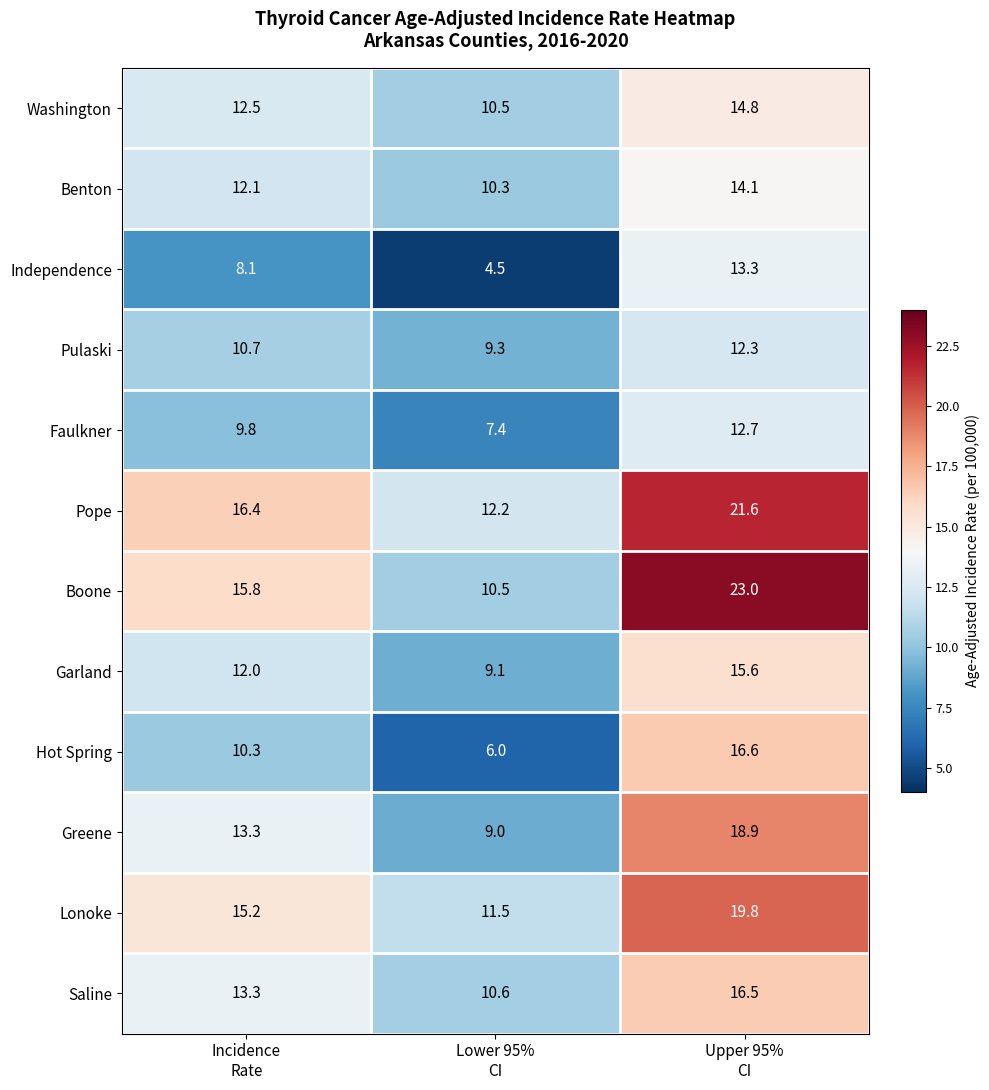

What is the minimum value shown in the chart?

4.5